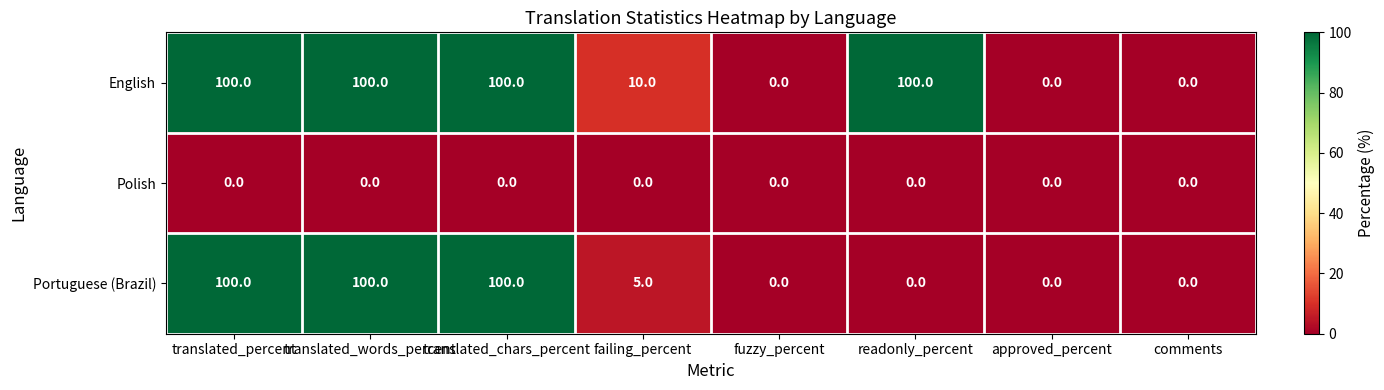

List the series in order of their overall mean, lowest first.

Polish, Portuguese (Brazil), English